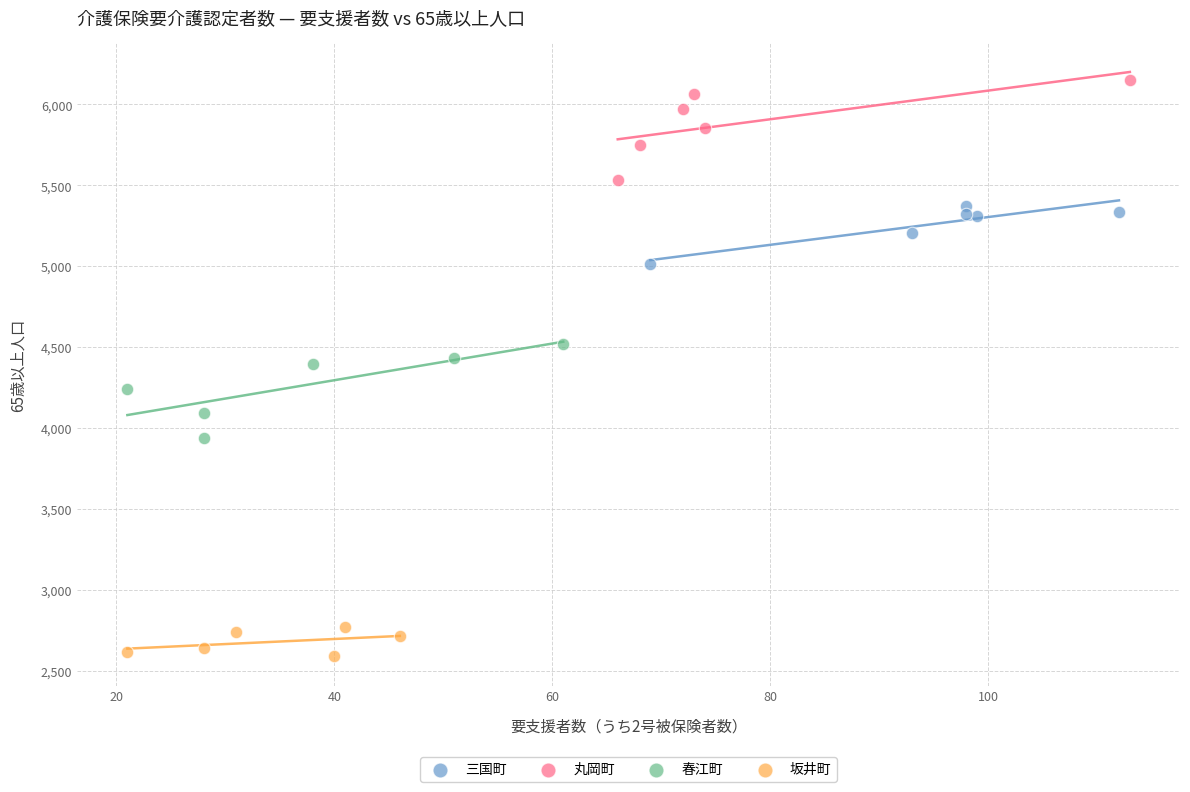

Which series has the widest spread of Y values?

丸岡町